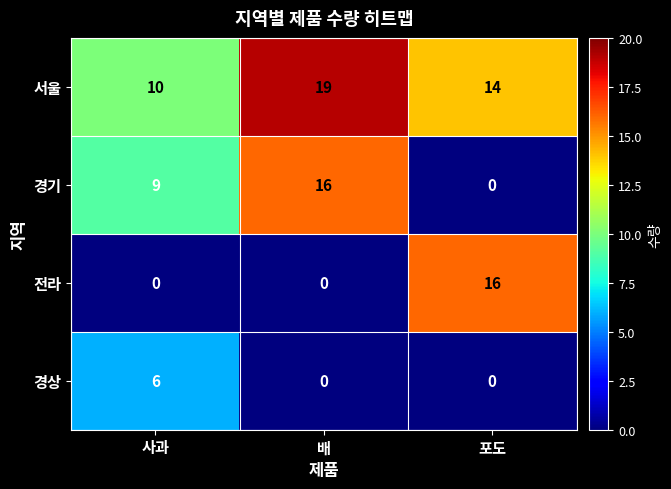

What is the highest value of the 경상 series?

6